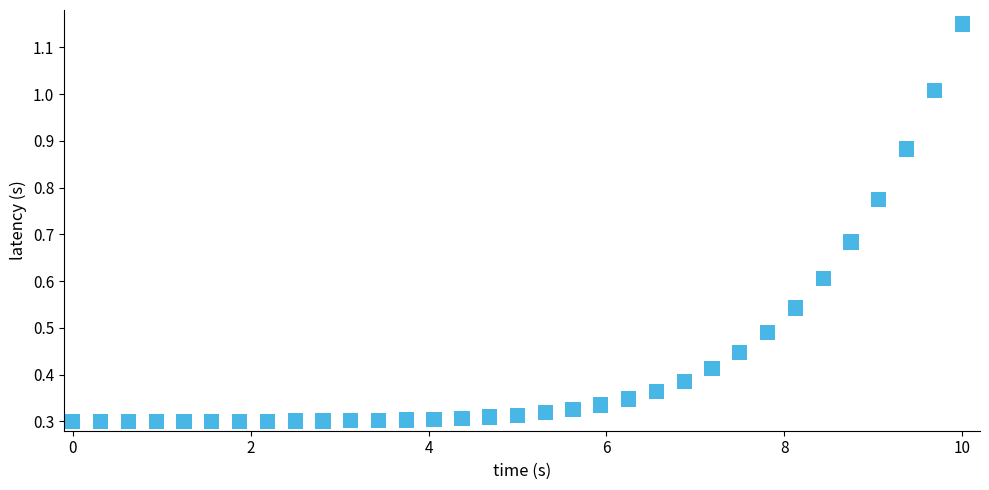

What is the range of X values (max minus min)?

10.0